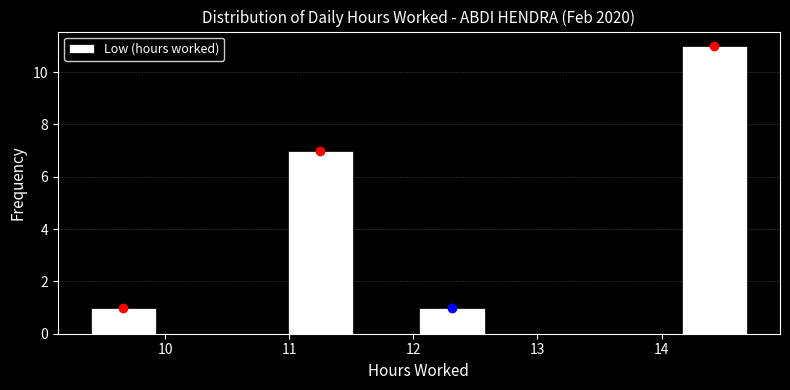

Reading left to right, list every bar in this chart as the range it spans on the x-axis followed by its height. Neither the bar edges nor the heights are printed on the chart, so give them approximately, as read against the axes.

9.4 to 9.9: 1
9.9 to 10.5: 0
10.5 to 11.0: 0
11.0 to 11.5: 7
11.5 to 12.0: 0
12.0 to 12.6: 1
12.6 to 13.1: 0
13.1 to 13.6: 0
13.6 to 14.2: 0
14.2 to 14.7: 11